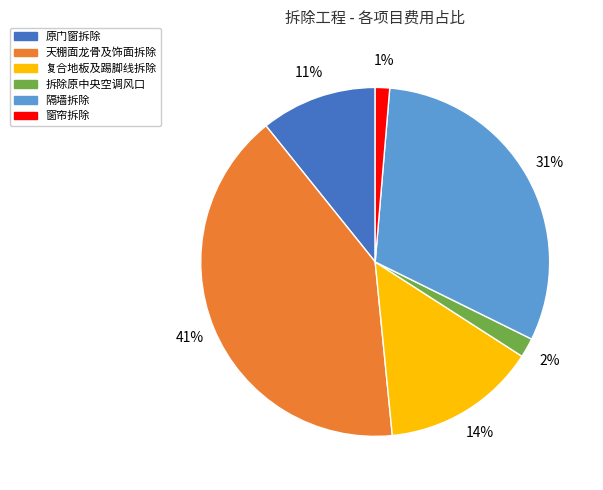

Combined, do 天棚面龙骨及饰面拆除 and 复合地板及踢脚线拆除 account for over 50%?

Yes